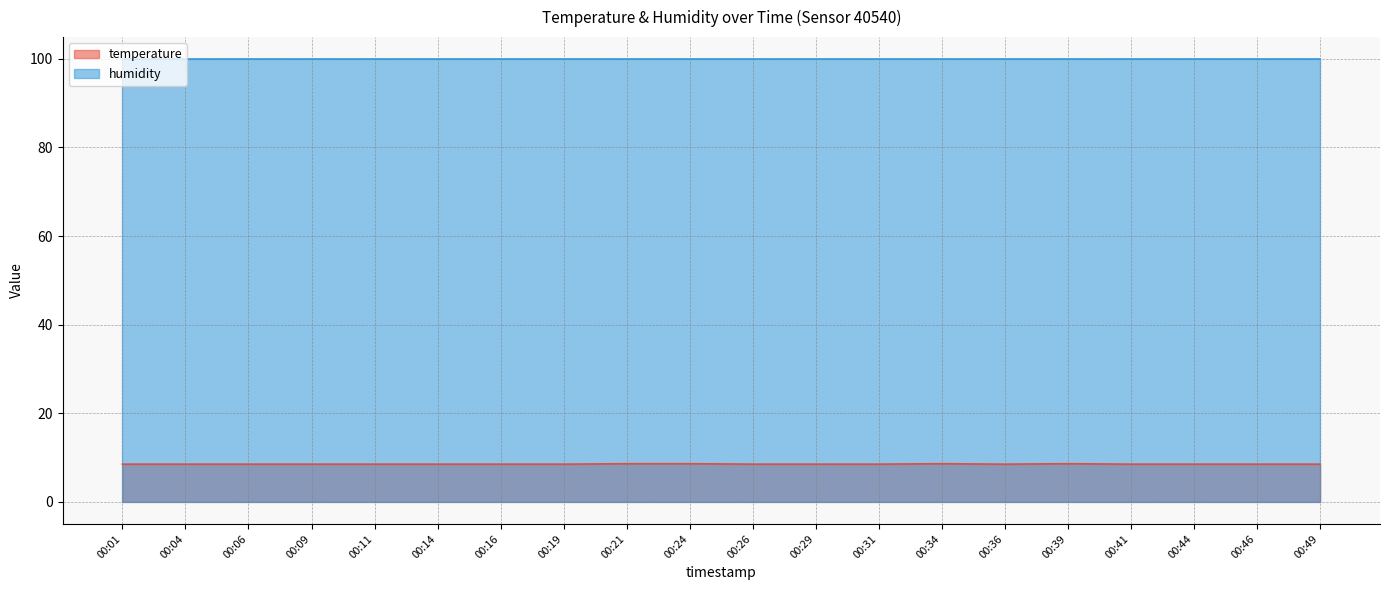

Rank the categories by value from lowest to highest.

00:01, 00:04, 00:06, 00:09, 00:11, 00:14, 00:16, 00:19, 00:26, 00:29, 00:31, 00:36, 00:41, 00:44, 00:46, 00:49, 00:21, 00:24, 00:34, 00:39